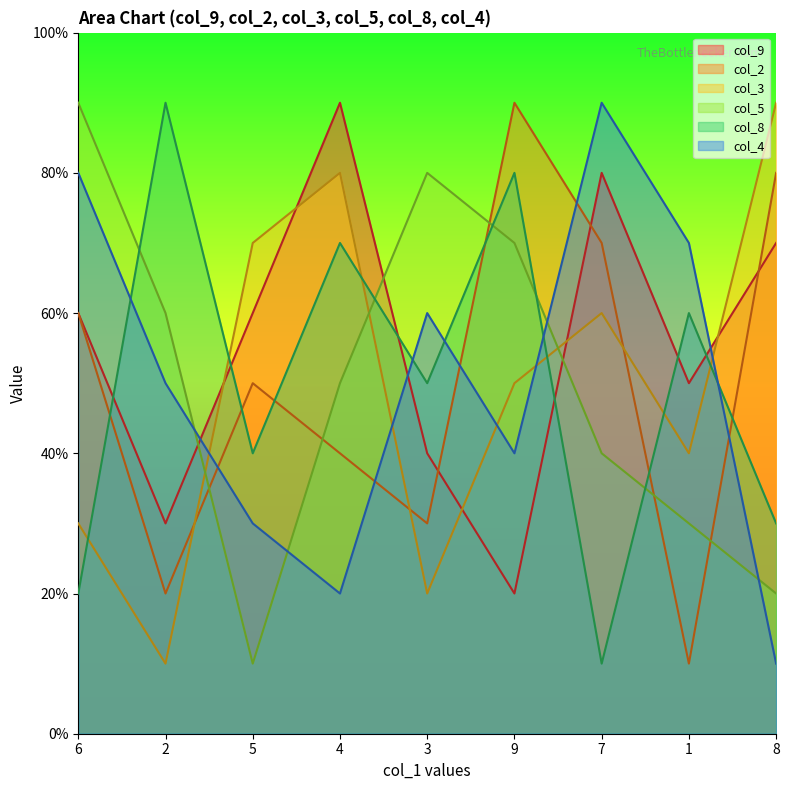

What is the difference between the highest and lowest values at 9?

7